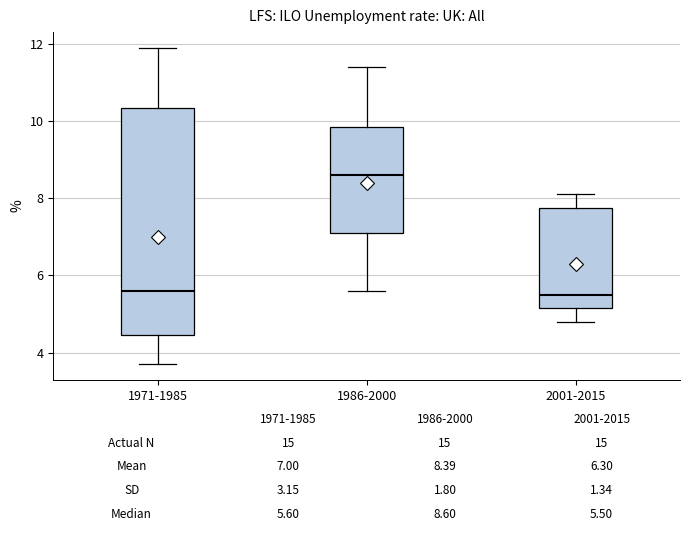

Comparing the boxes themselves (not the whiskers), which one is the tallest?

1971-1985